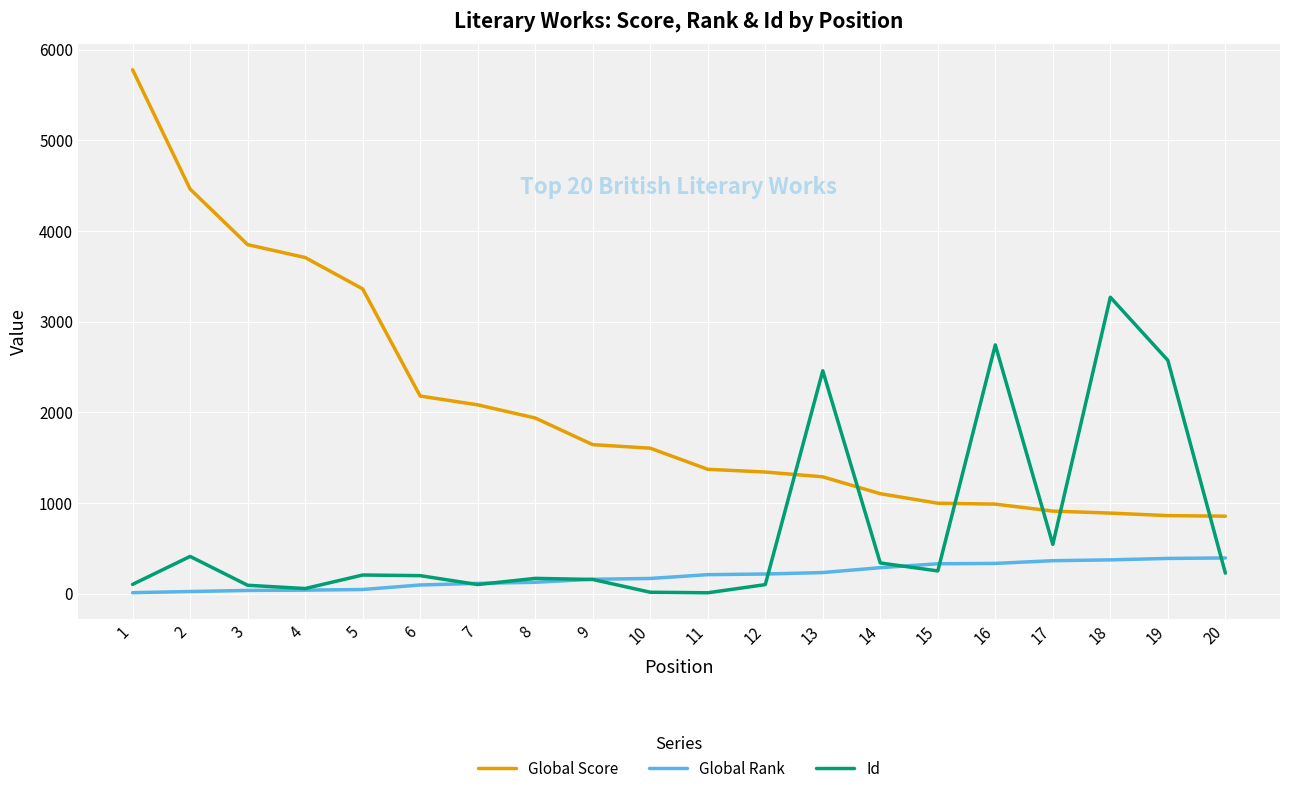

What is the average value of the Global Score series?

2060